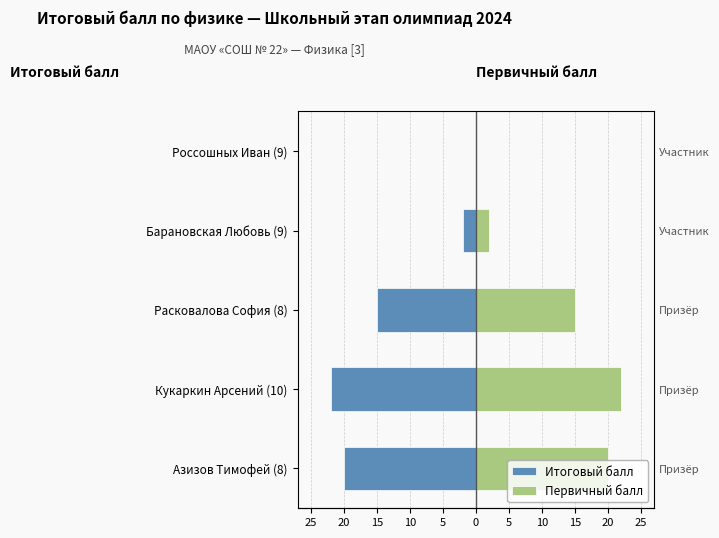

Rank the series at Кукаркин Арсений (10) from lowest to highest value.

Итоговый балл, Первичный балл